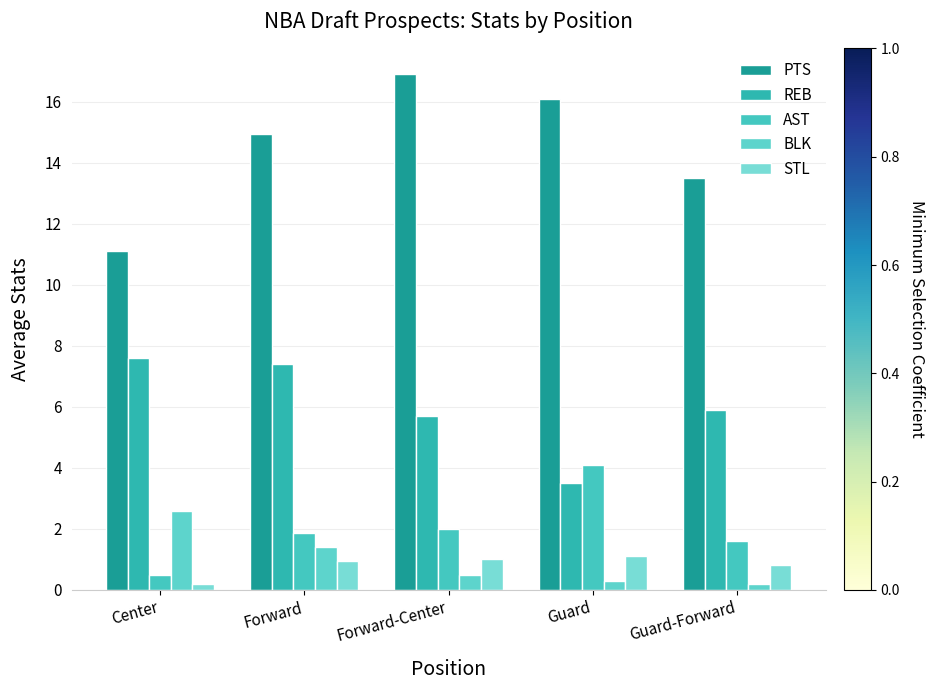

Rank the series by their maximum value, from highest to lowest.

PTS, REB, AST, BLK, STL